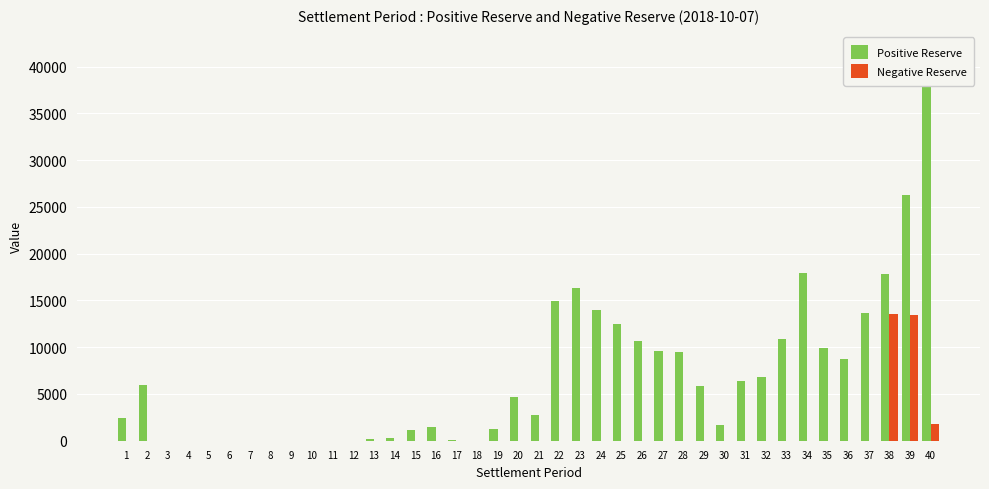

Which series changed the most between 7 and 8?

Positive Reserve